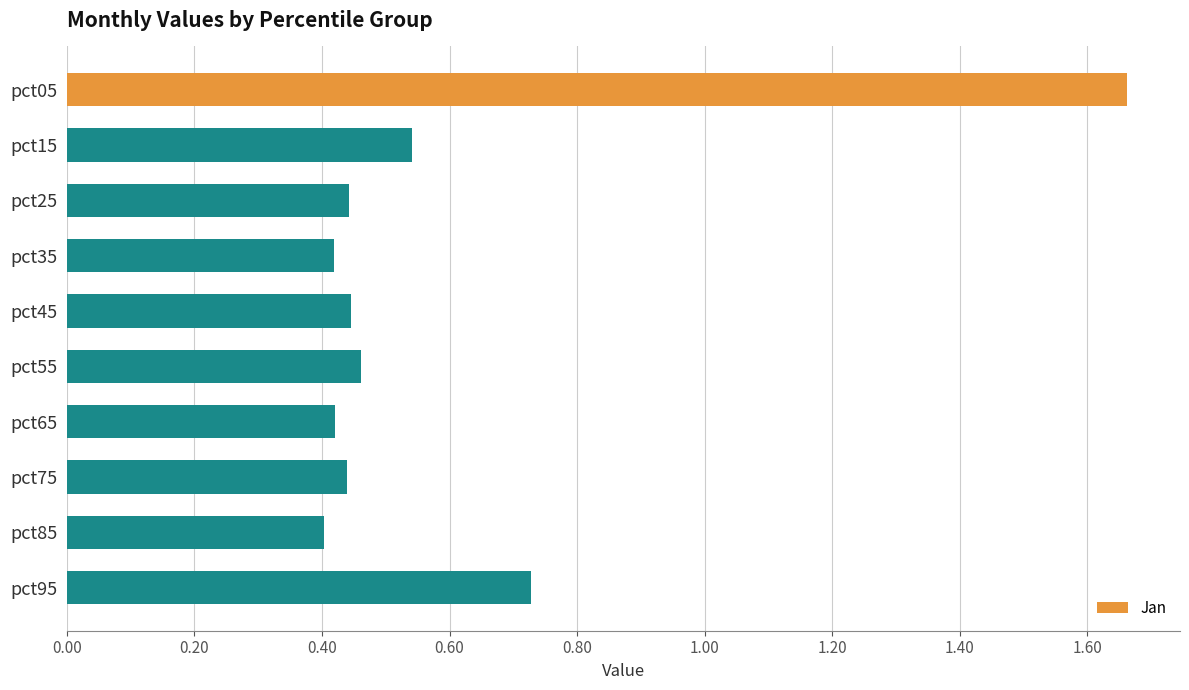

What is the difference between the second highest and second lowest values?

0.3